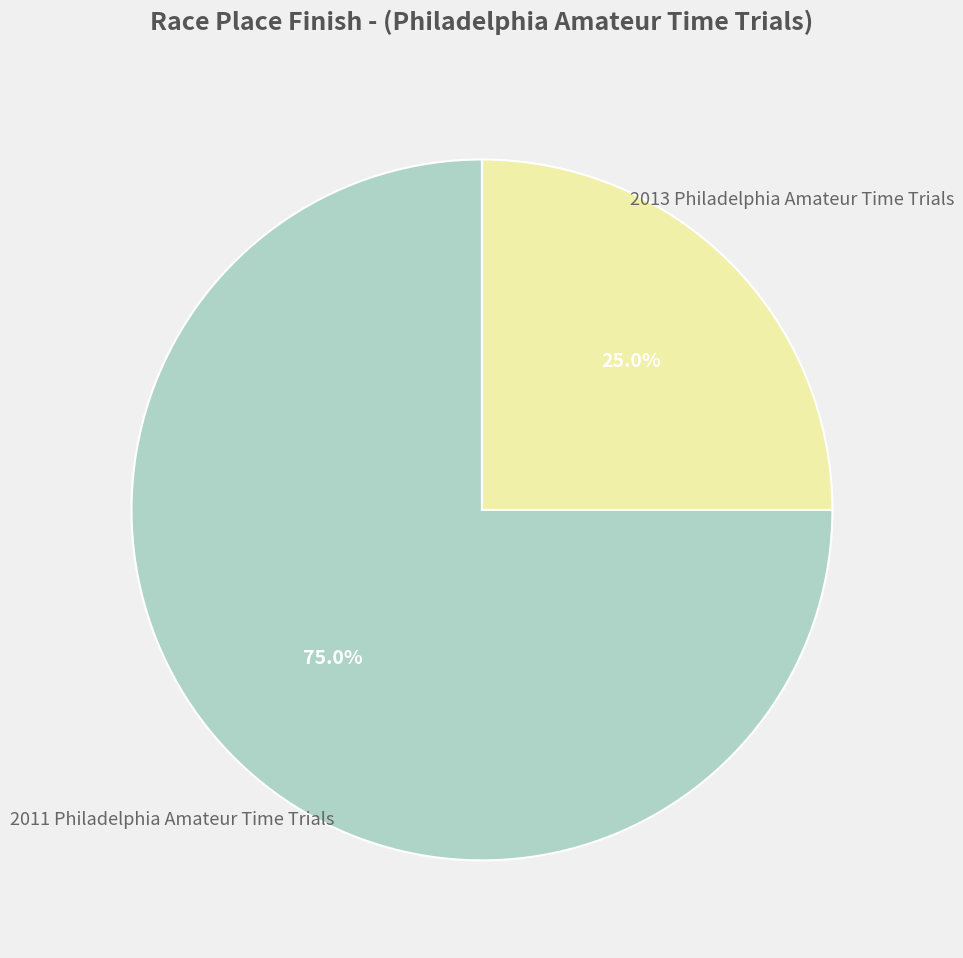

Does any single category account for the majority?

Yes